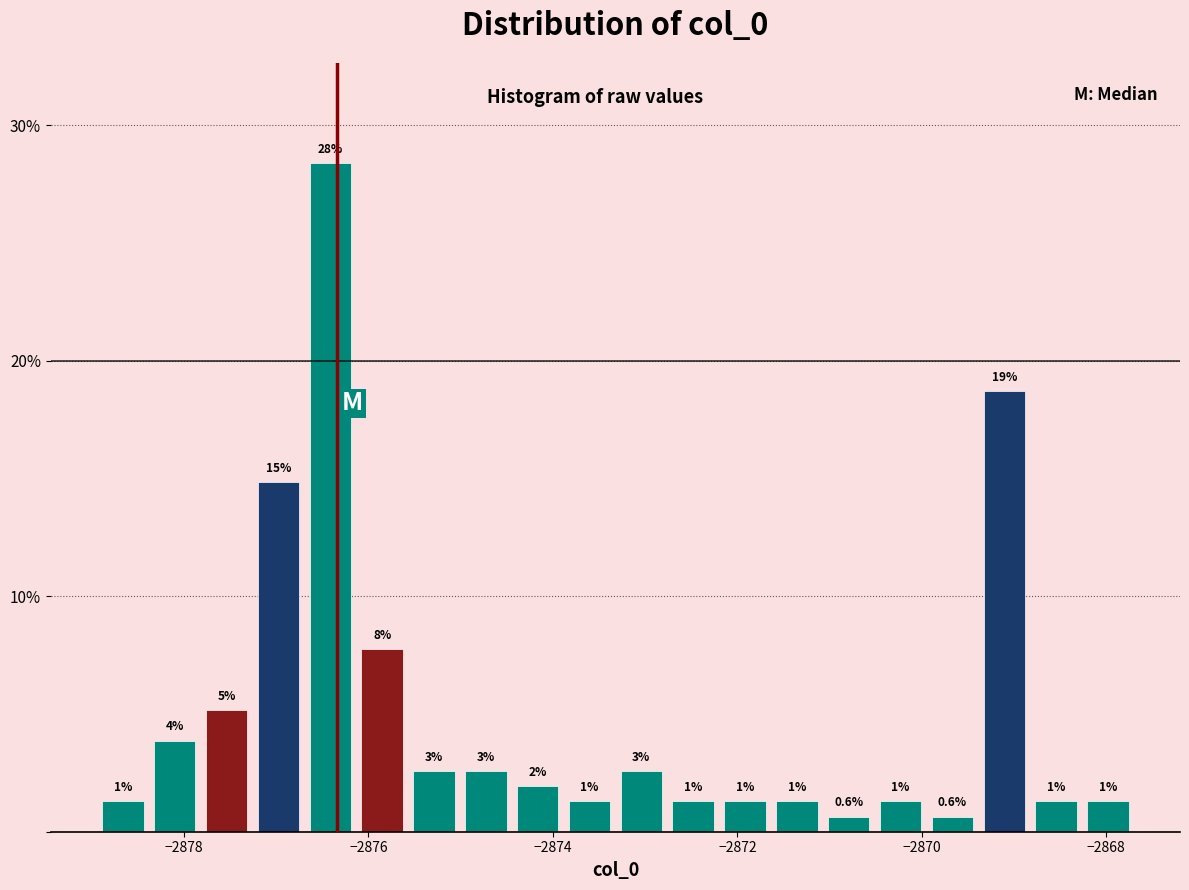

Around what value on the x-axis is the tallest bar? Give the approximate position of its centre, as read against the axis.

-2876.4